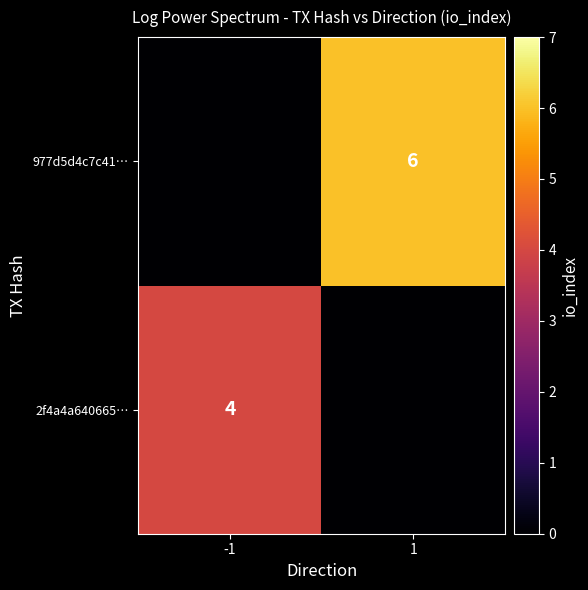

Which category has the lowest value across all series?

1